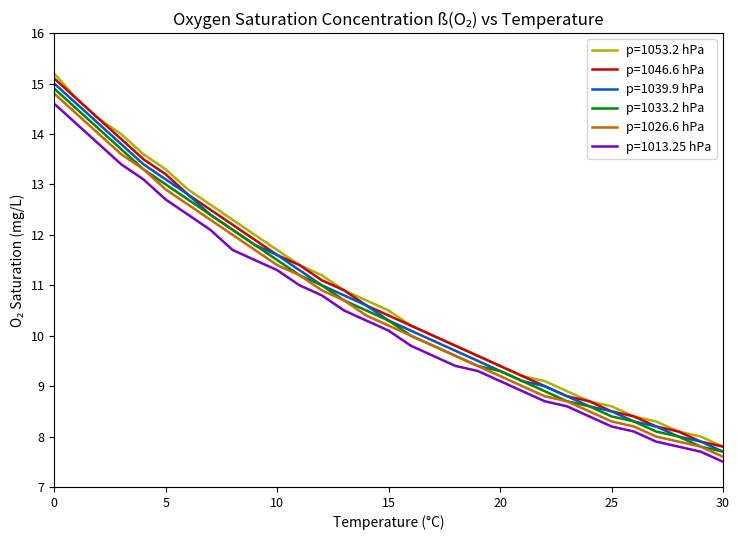

Does the chart display data point markers on the line(s)?

No